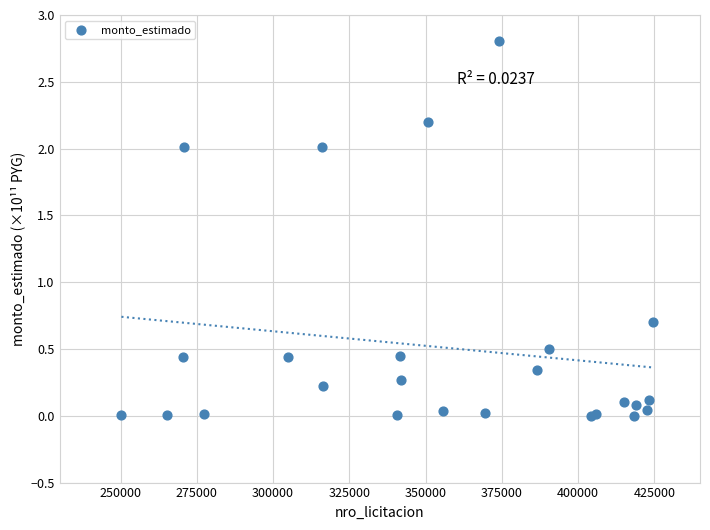

What Y value in the scatter plot is closest to 1?

0.7